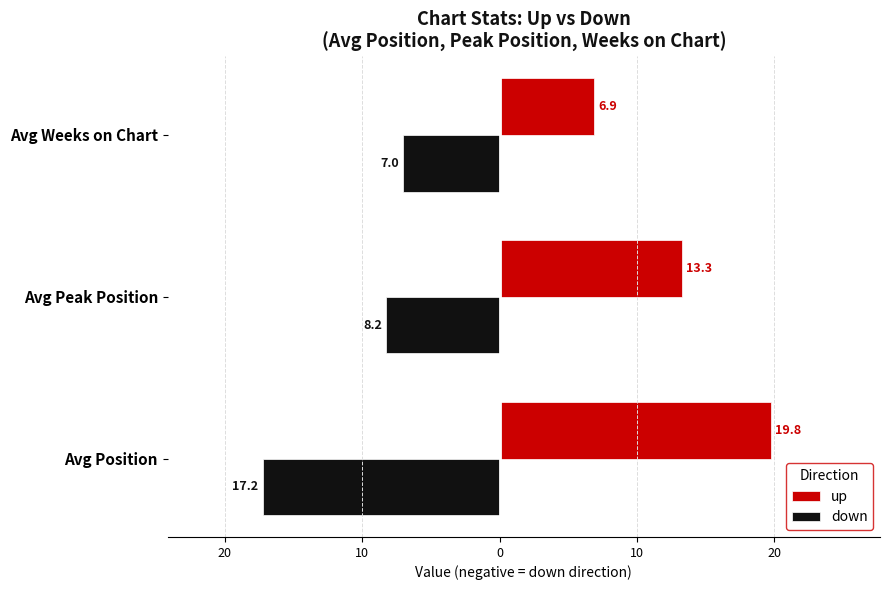

Reading left to right, extract all data points from this chart.

up: 19.8	13.3	6.9
down: -17.2	-8.2	-7.0